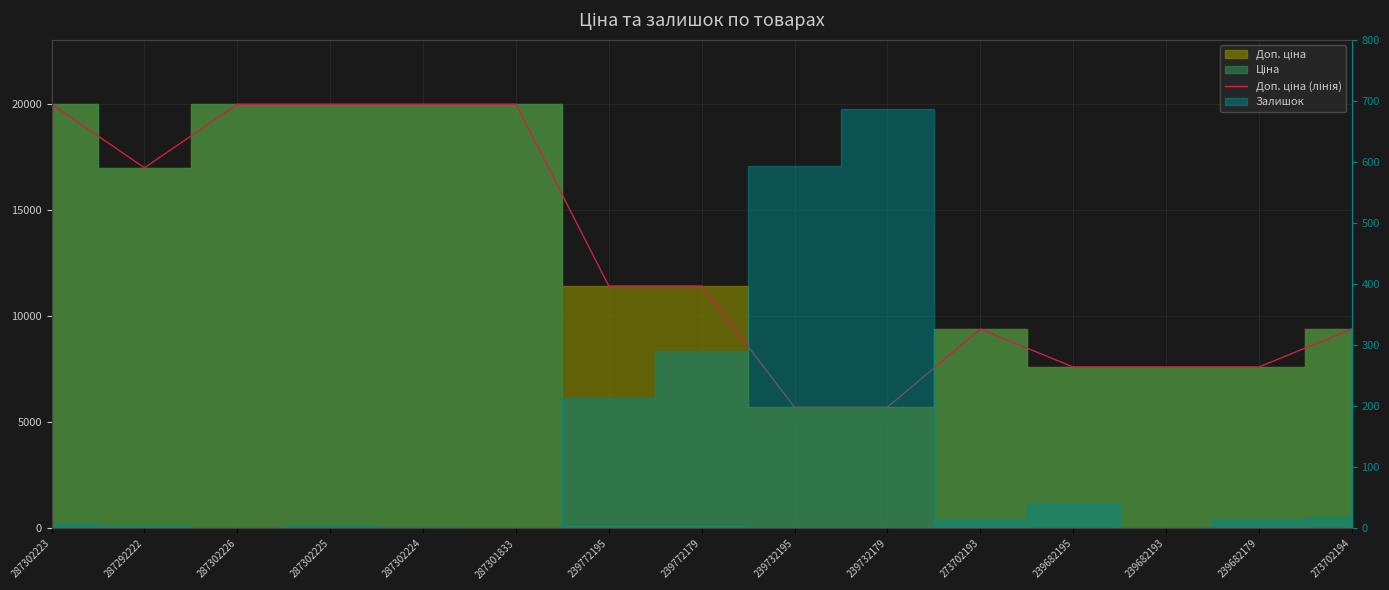

Reading left to right, what are all the values shown in this chart?

287302223=19964.2	287292222=16976.3	287302226=19964.2	287302225=19964.2	287302224=19964.2	287301833=19964.2	239772195=11410.0	239772179=11410.0	239732195=5705.0	239732179=5705.0	273702193=9384.0	239682195=7596.5	239682193=7596.5	239682179=7596.5	273702194=9384.0